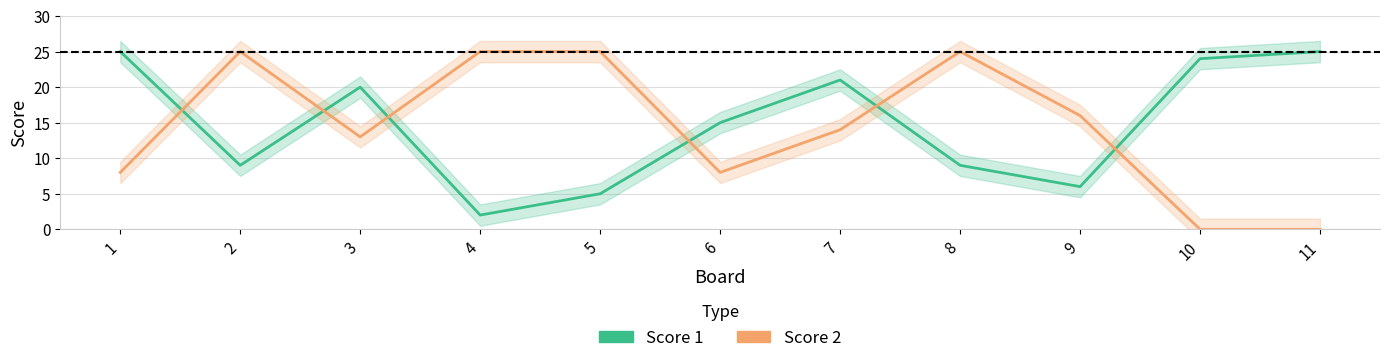

What is the difference between the second highest and second lowest values in the Score 2 series?

25